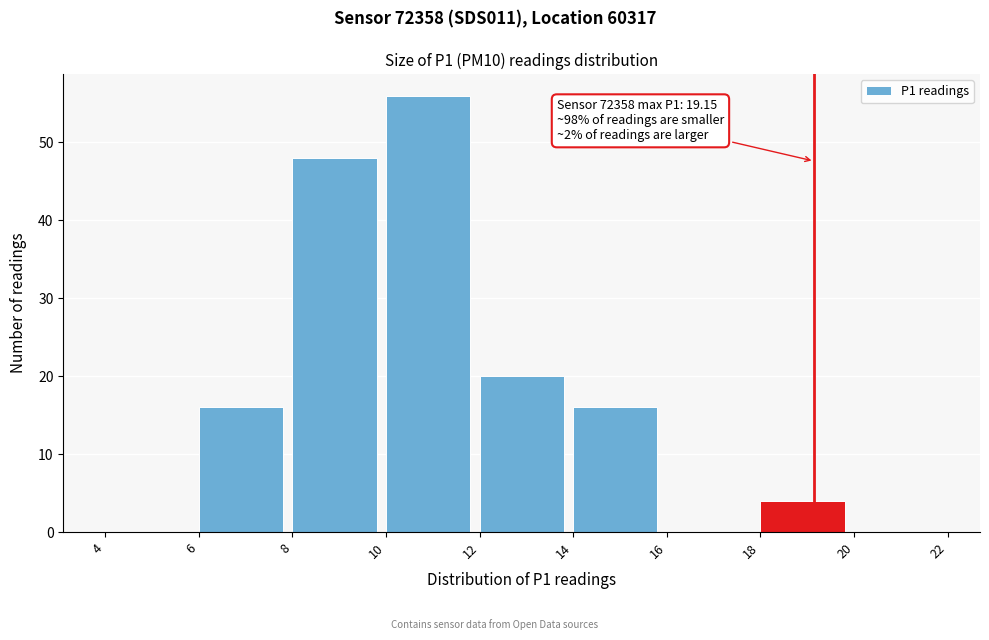

Over which range of the x-axis is the bar tallest?

10 to 12